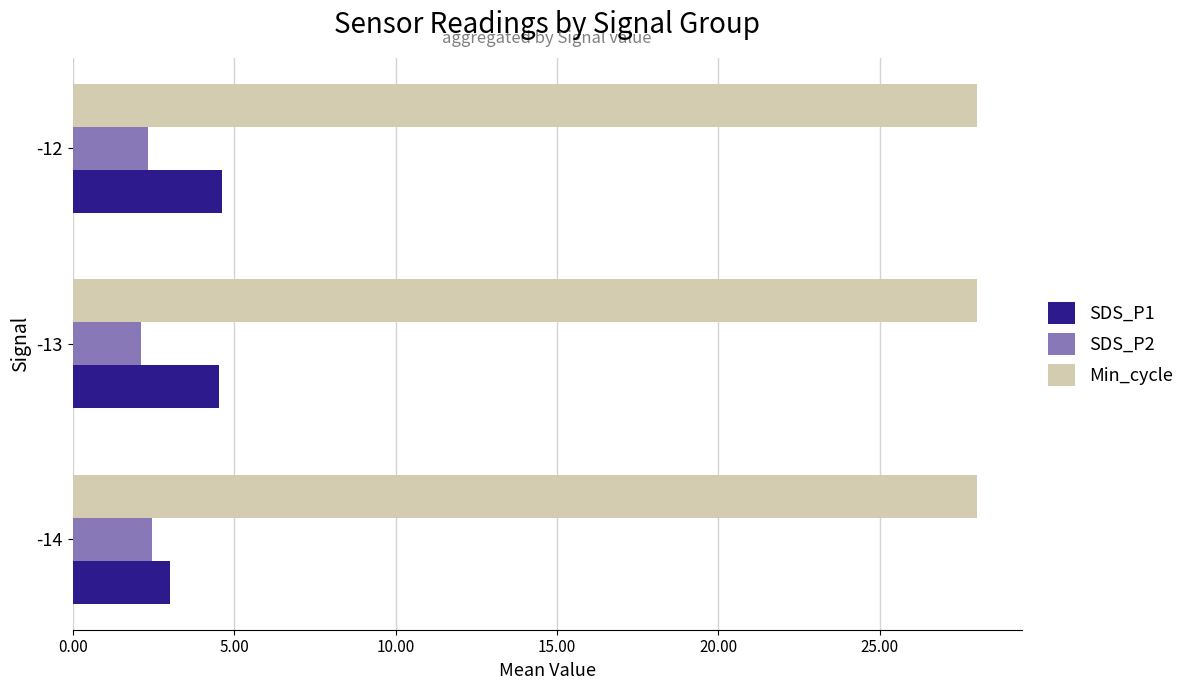

Rank the series by their maximum value, from highest to lowest.

Min_cycle, SDS_P1, SDS_P2